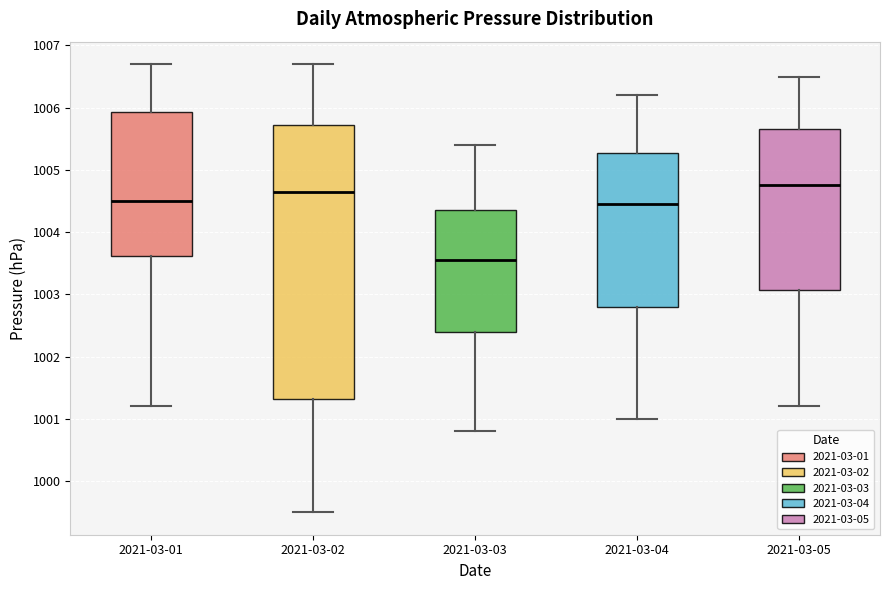

Reading left to right, transcribe this box plot: for each box, give where its median line is, the range the box spans, and where its two whiskers end, as read against the y-axis. The values are not printed on the chart, so give them approximately, as read against the axis.

2021-03-01: median 1004.5, box 1003.6 to 1005.9, whiskers 1001.2 to 1006.7
2021-03-02: median 1004.7, box 1001.3 to 1005.7, whiskers 999.5 to 1006.7
2021-03-03: median 1003.6, box 1002.4 to 1004.4, whiskers 1000.8 to 1005.4
2021-03-04: median 1004.5, box 1002.8 to 1005.3, whiskers 1001.0 to 1006.2
2021-03-05: median 1004.8, box 1003.1 to 1005.7, whiskers 1001.2 to 1006.5